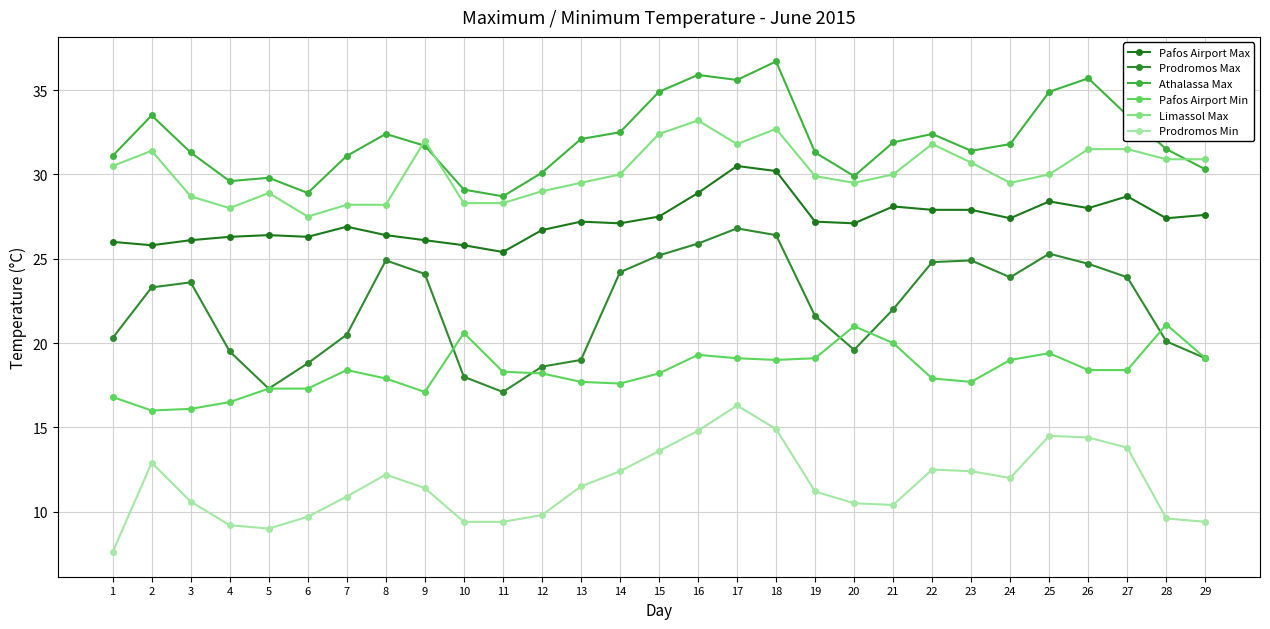

Which series changed the most between 13 and 14?

Prodromos Max